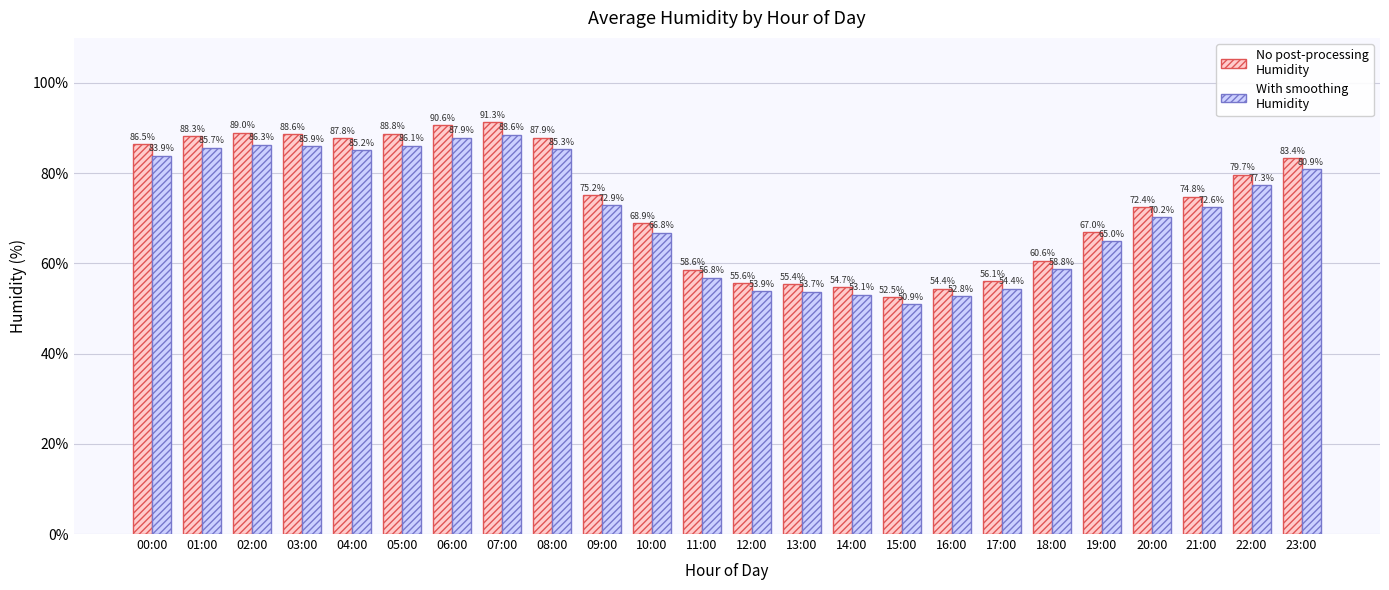

Does the chart contain stacked bars?

No